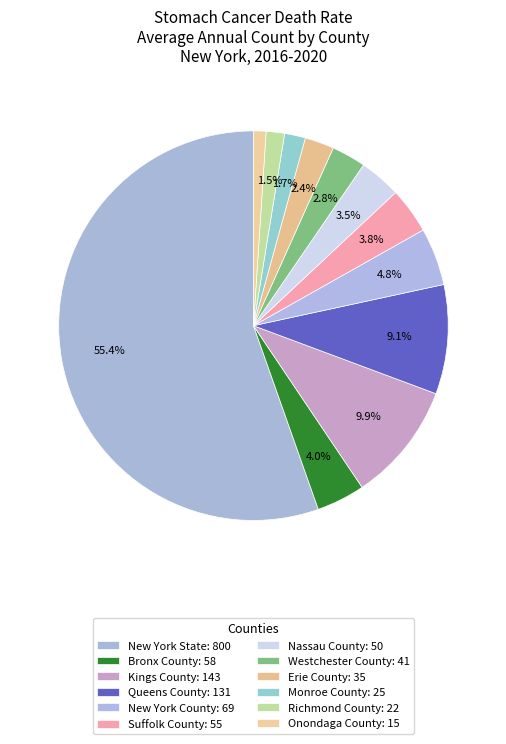

Between Onondaga County and Richmond County, which is larger?

Richmond County